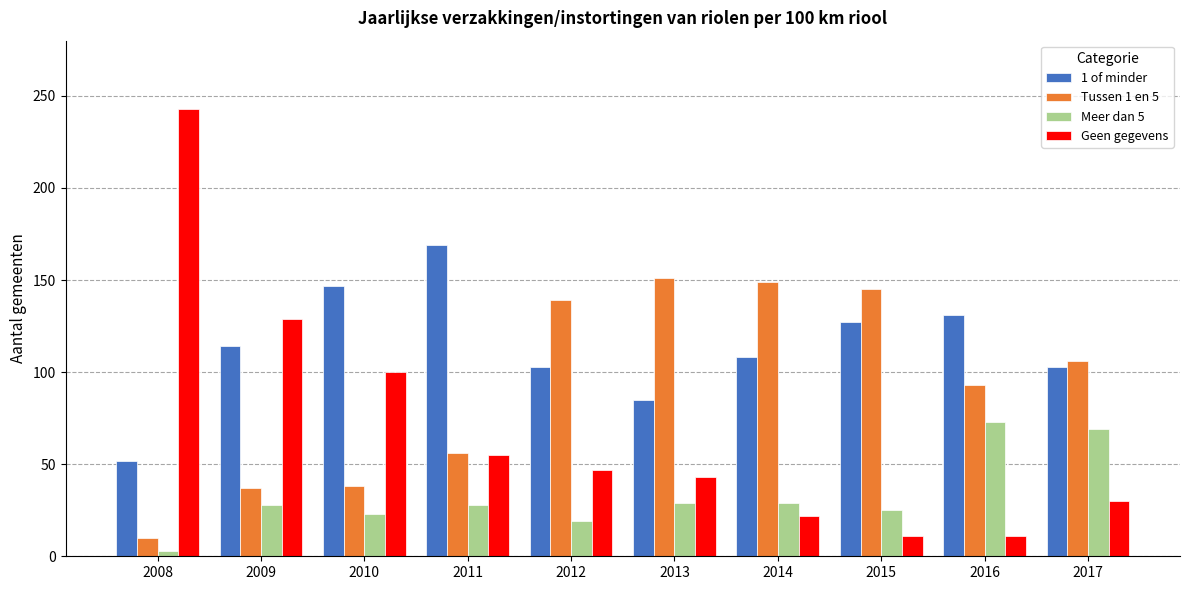

Does the chart contain any negative values?

No